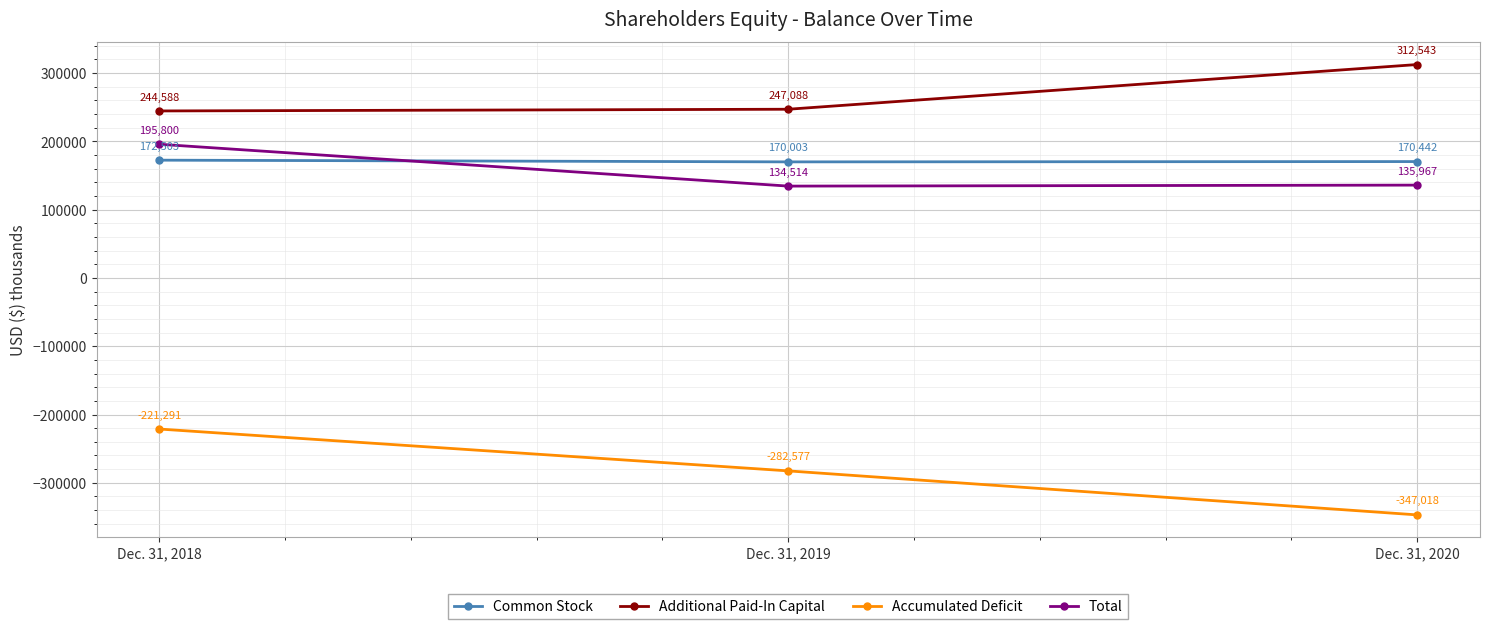

What is the smallest value displayed?

-347018